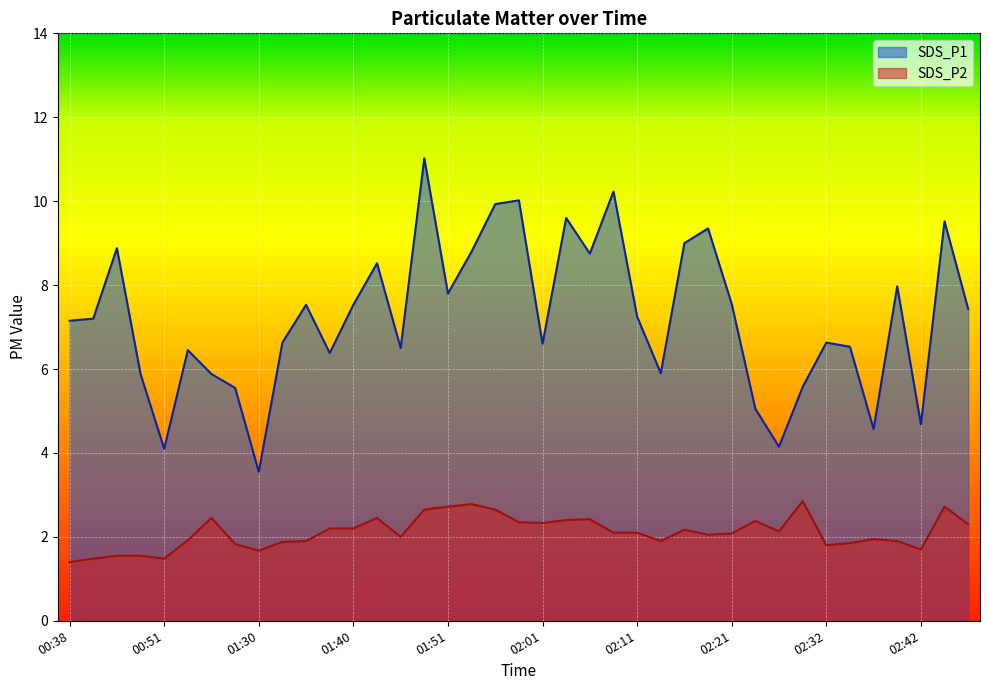

What is the value of the SDS_P1 point at the 5th from the left?

4.1